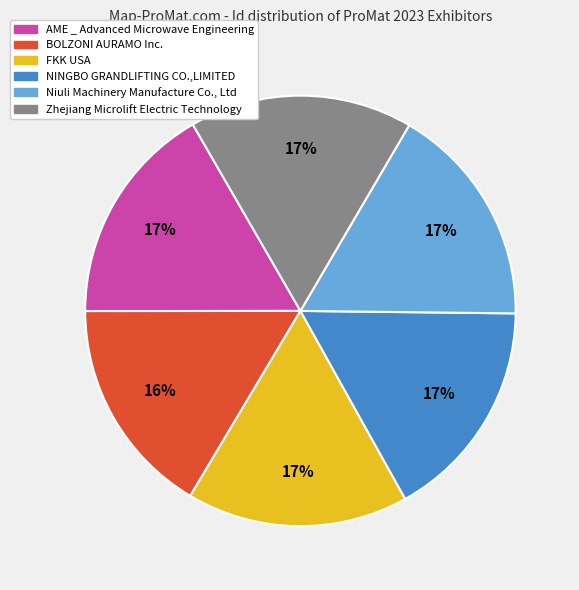

Is BOLZONI AURAMO Inc. the majority of the pie?

No